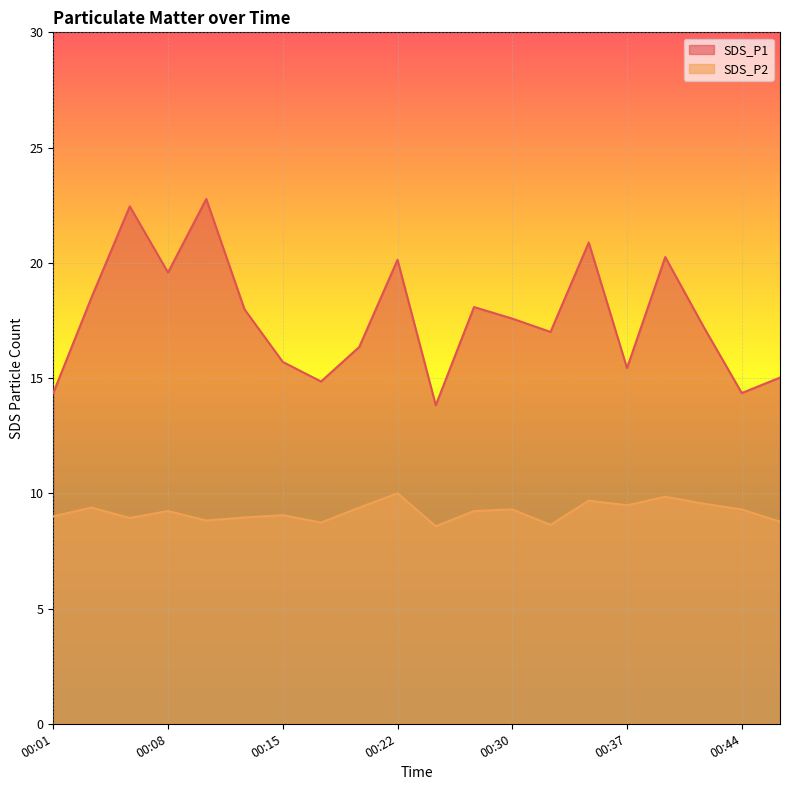

Where is the first local maximum for SDS_P1?

00:05